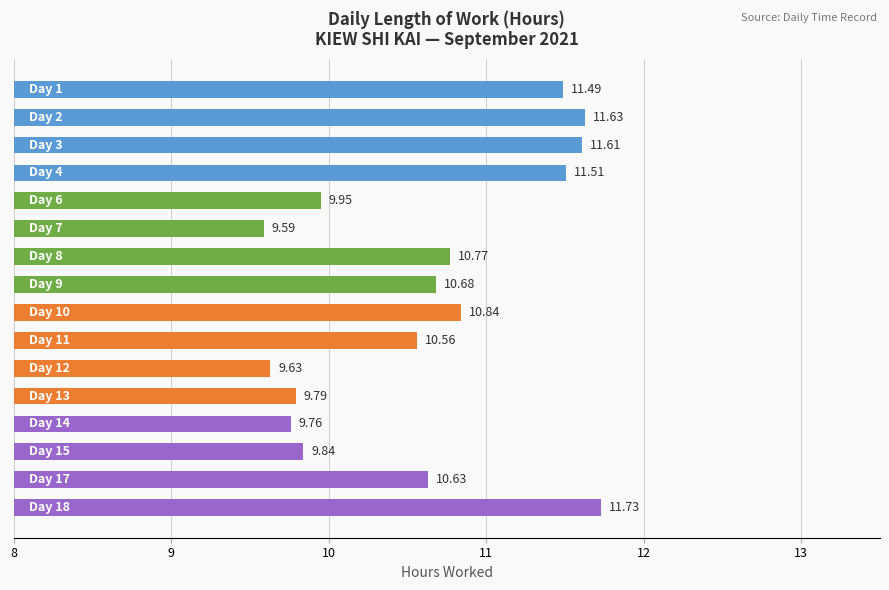

What is the difference between the second highest and minimum values?

2.0